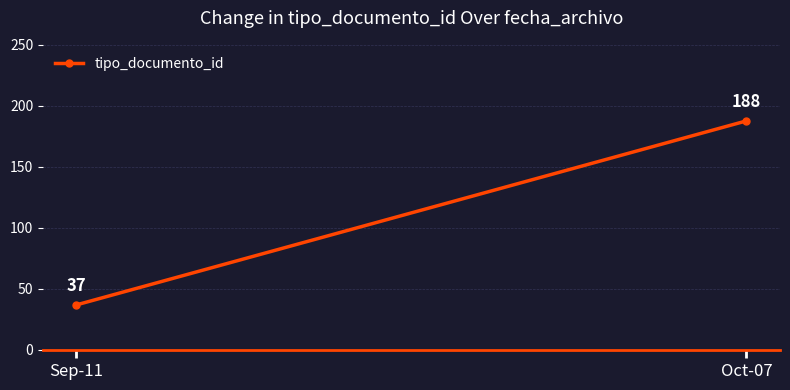

At which label does the data first exceed 187?

Oct-07